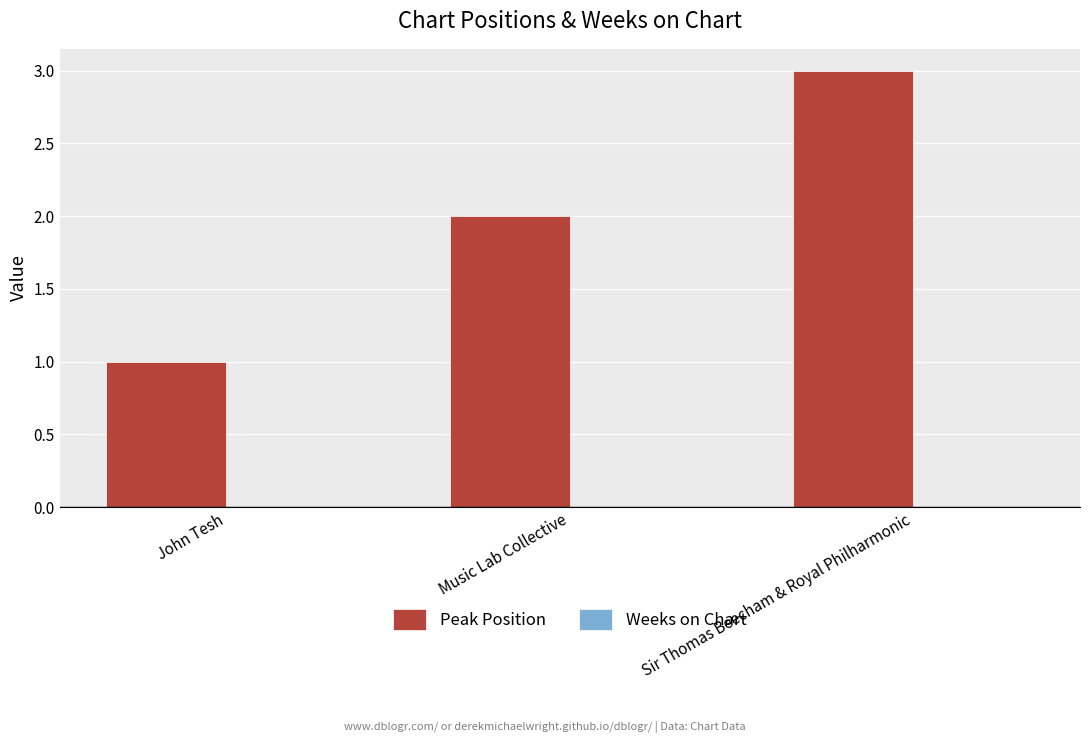

What is the label of the 2nd bar from the right?

Music Lab Collective